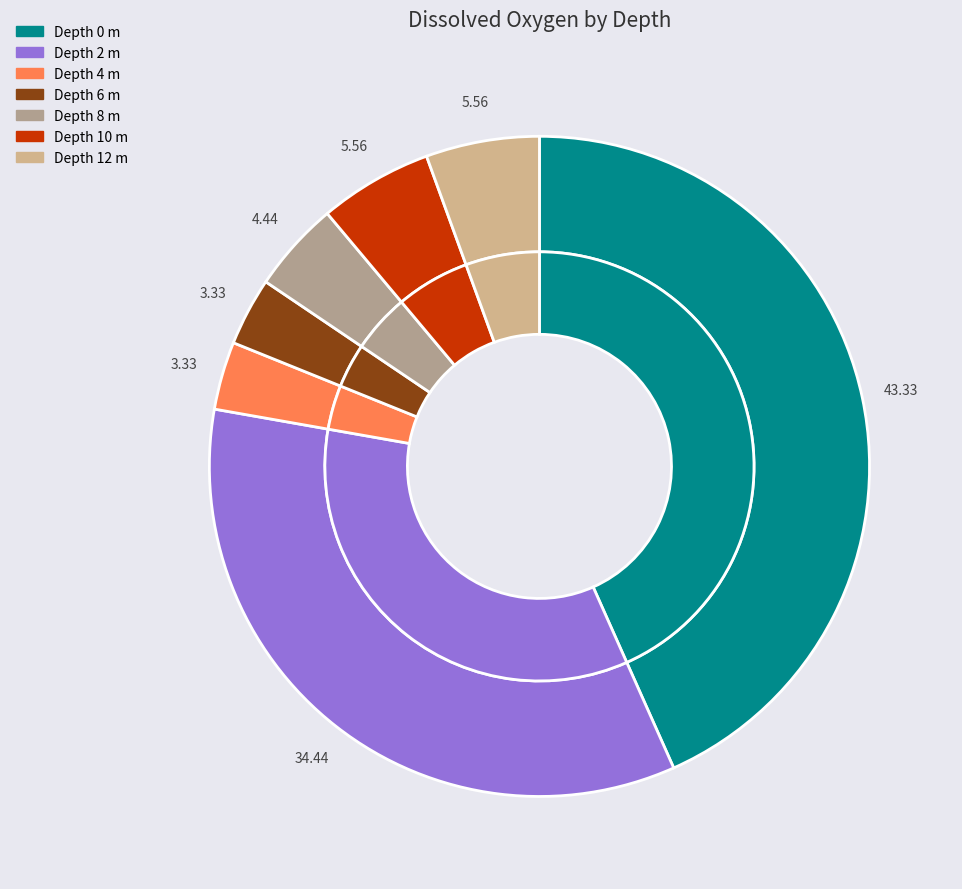

What is the change in value from 4 to 10?

+0.2